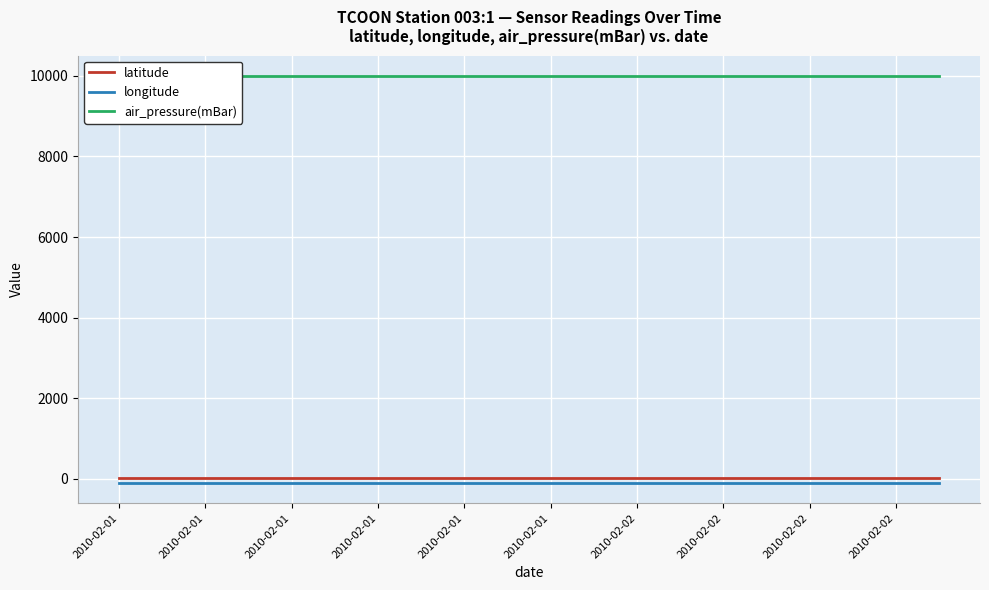

What is the value of the latitude point at the 13th from the left?

26.8